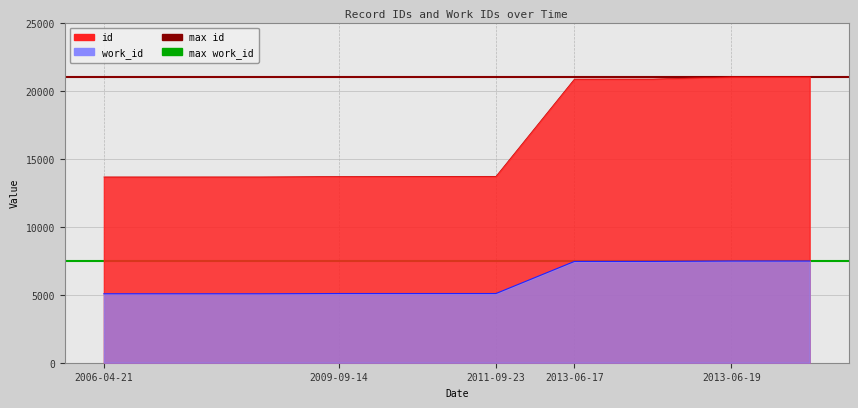

At which label does max work_id reach its minimum?

2006-04-21